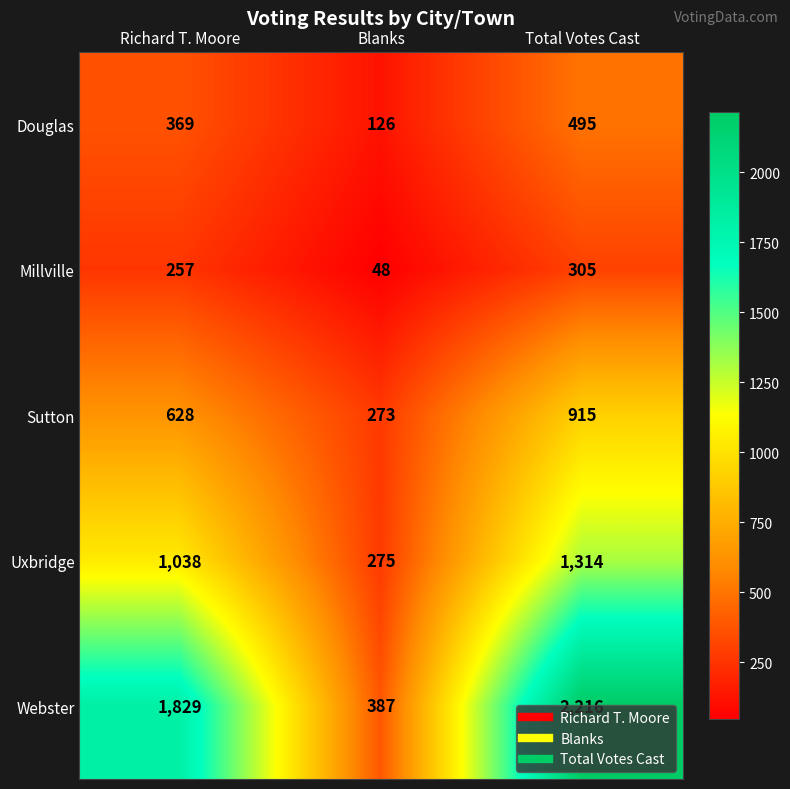

At which category does the chart reach its peak across all series?

Total Votes Cast